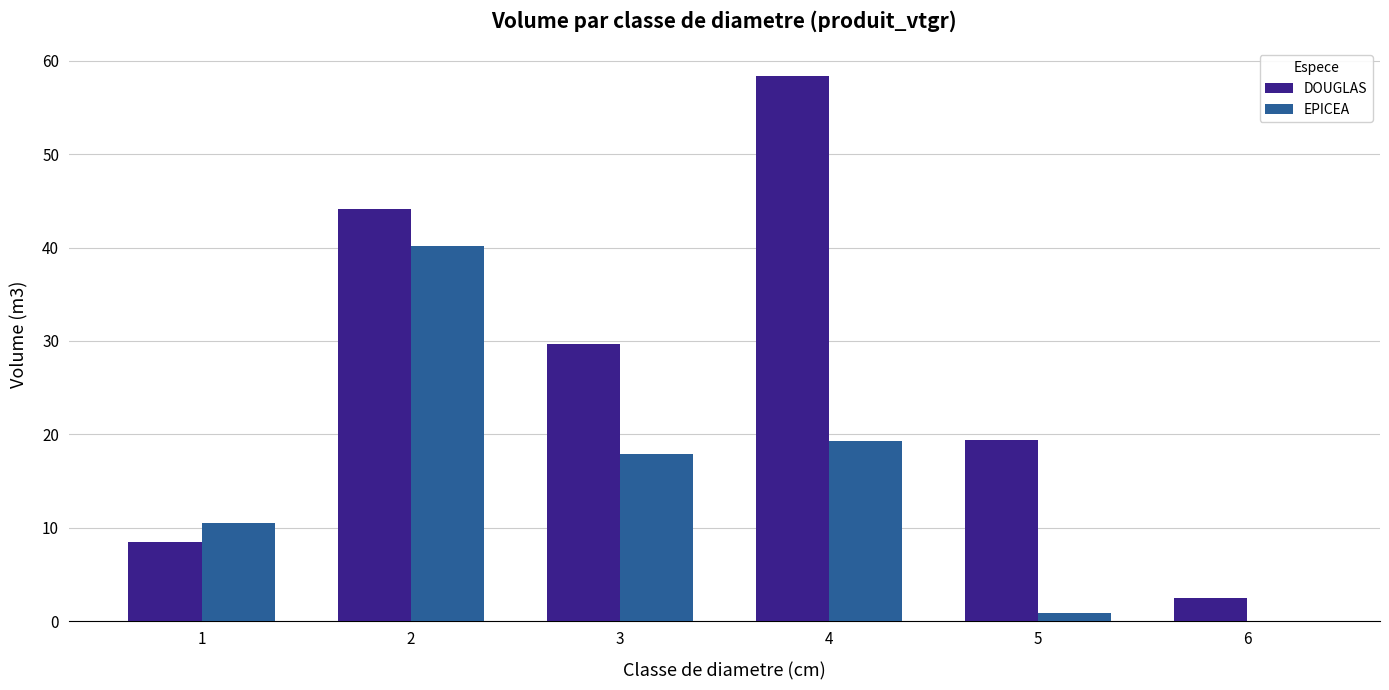

Which series changed the most between 3 and 4?

DOUGLAS